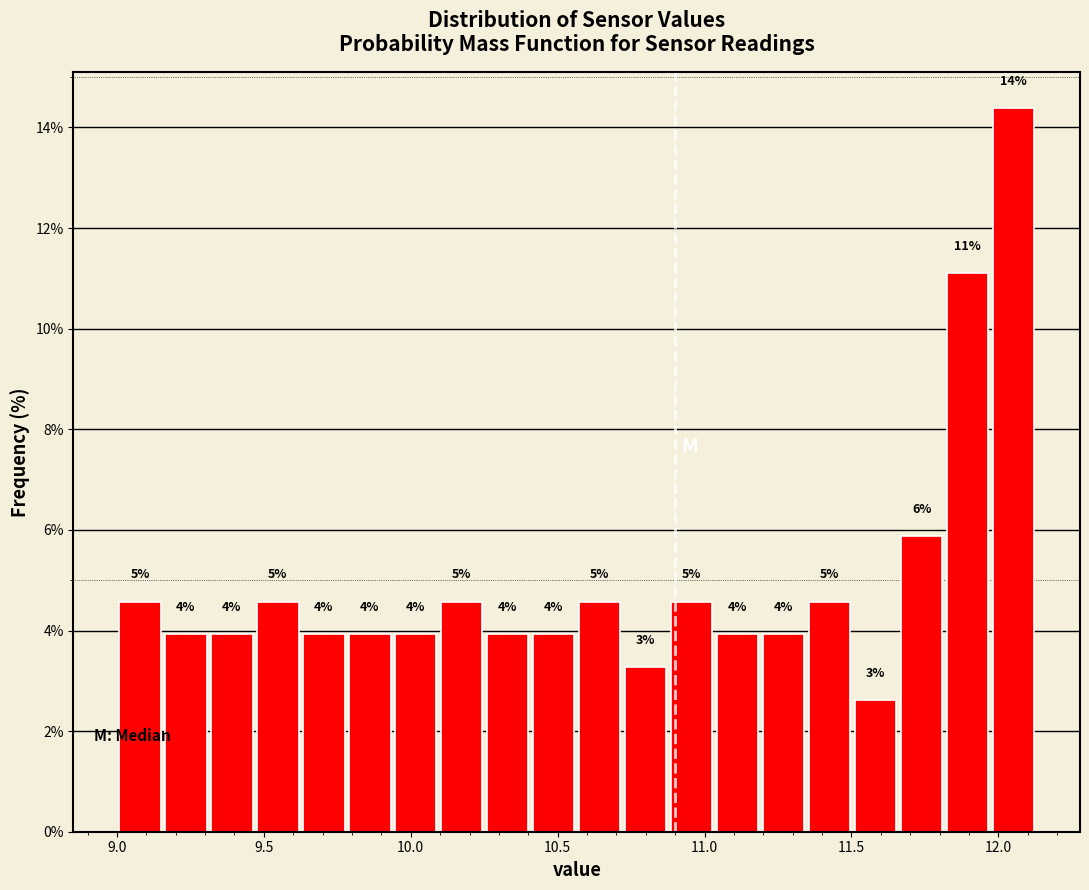

Read against the x-axis, roughly where is the centre of the tallest bar?

12.05